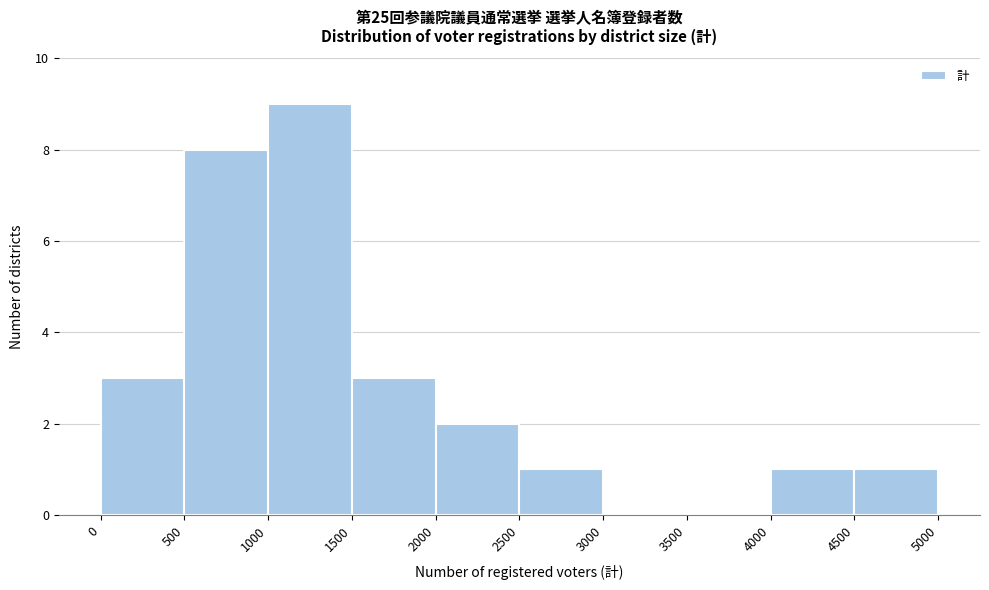

Reading left to right, transcribe this chart: for each bar, give the range it covers on the x-axis and its height. The values are not printed on the chart, so give them approximately, as read against the axis.

0 to 500: 3
500 to 1000: 8
1000 to 1500: 9
1500 to 2000: 3
2000 to 2500: 2
2500 to 3000: 1
3000 to 3500: 0
3500 to 4000: 0
4000 to 4500: 1
4500 to 5000: 1